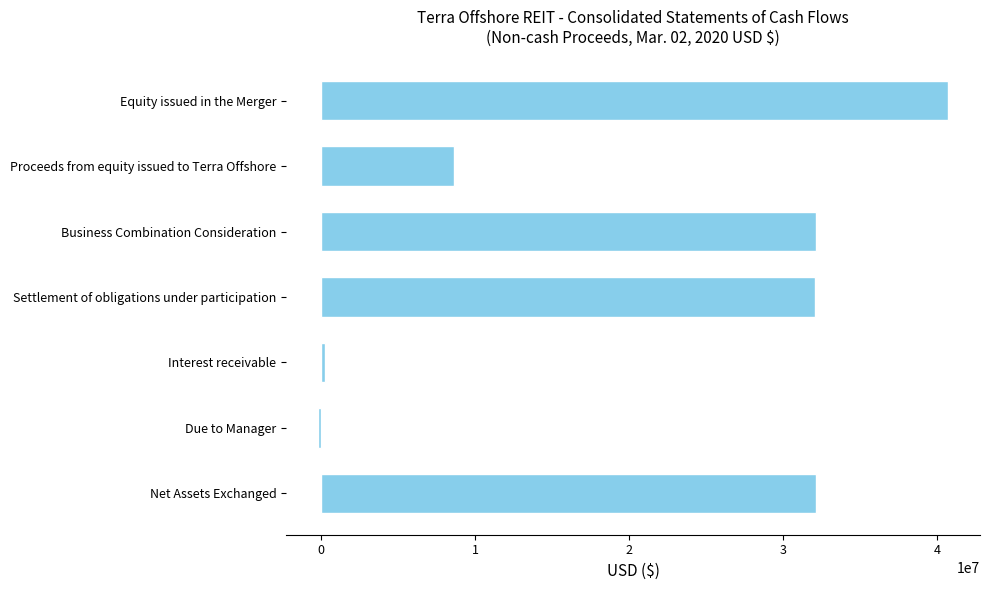

What is the label of the 7th bar from the bottom?

Equity issued in the Merger